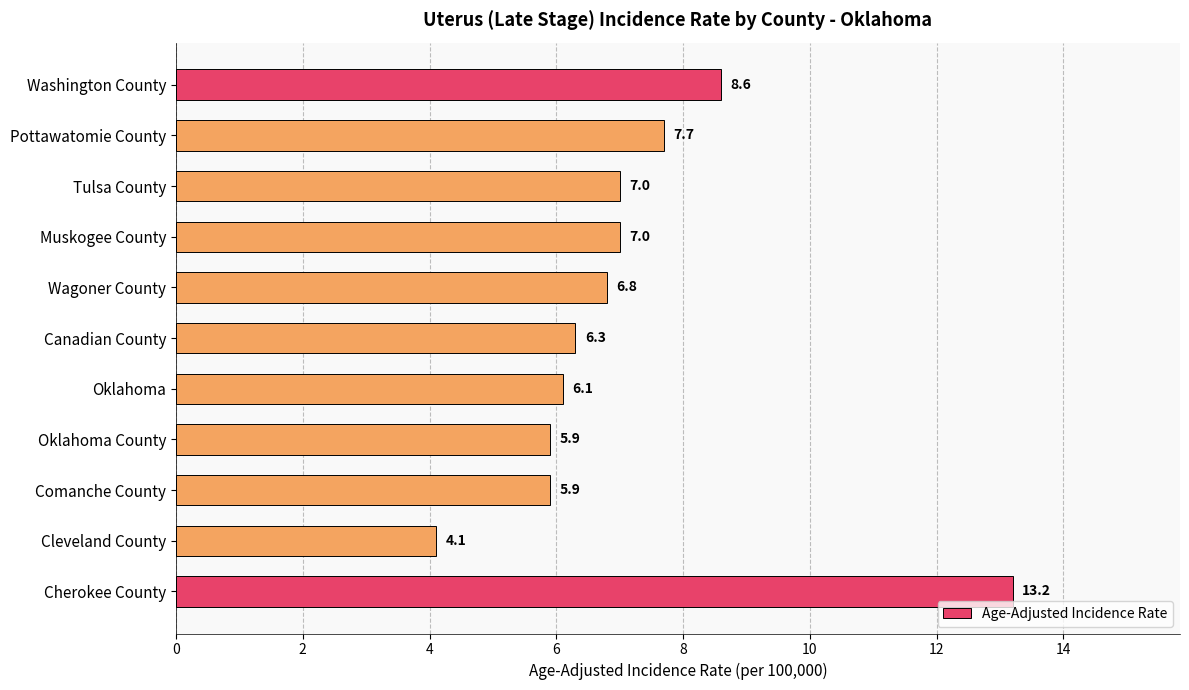

True or false: the data shows 12.1 at Wagoner County.

False